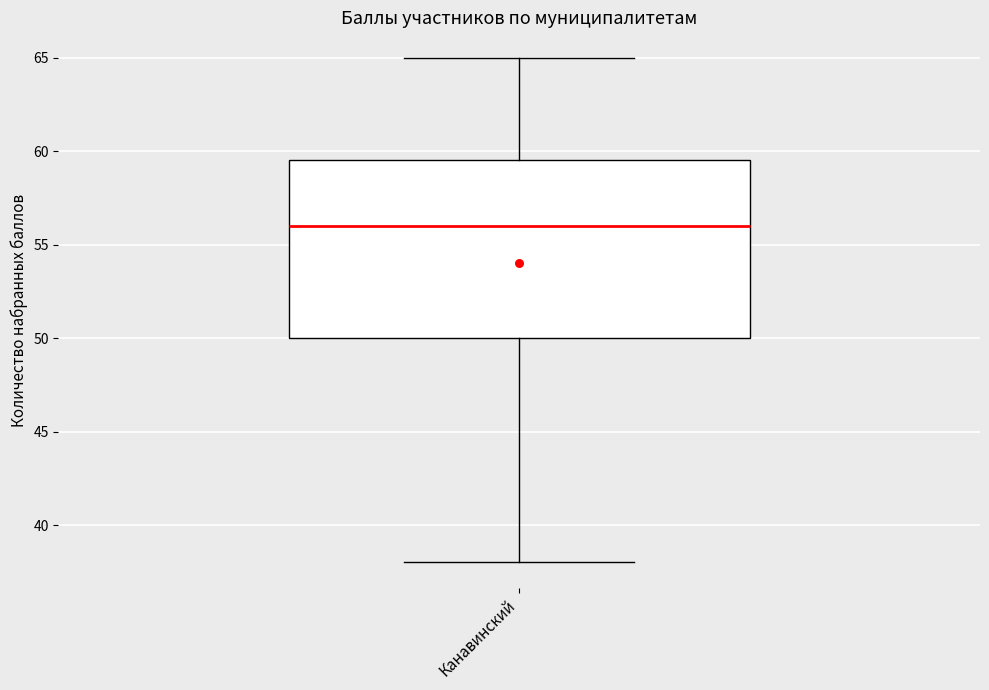

Transcribe this box plot: give where the median line is, the range the box spans, and where the two whiskers end, as read against the y-axis. The values are not printed on the chart, so give them approximately, as read against the axis.

median 56.0, box 50.0 to 59.5, whiskers 38.0 to 65.0